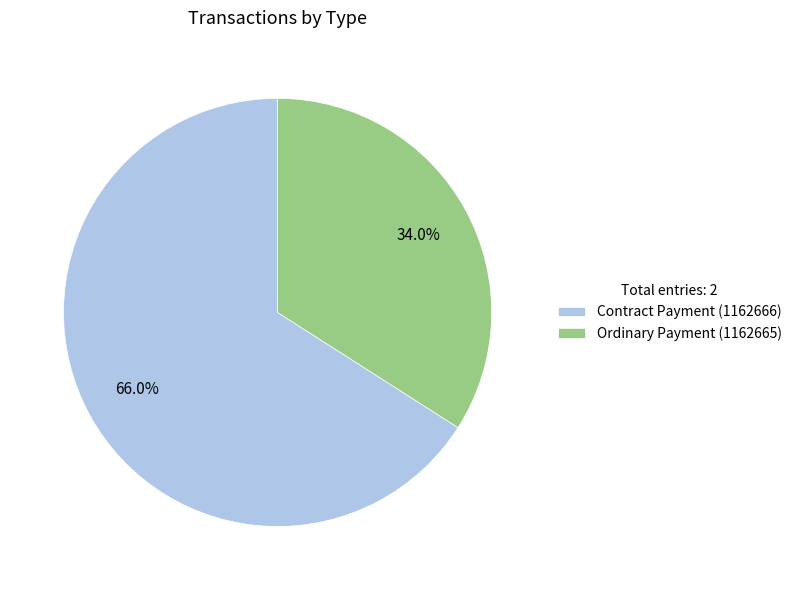

To the nearest percent, what is the difference between the largest and smallest slice percentages?

32%